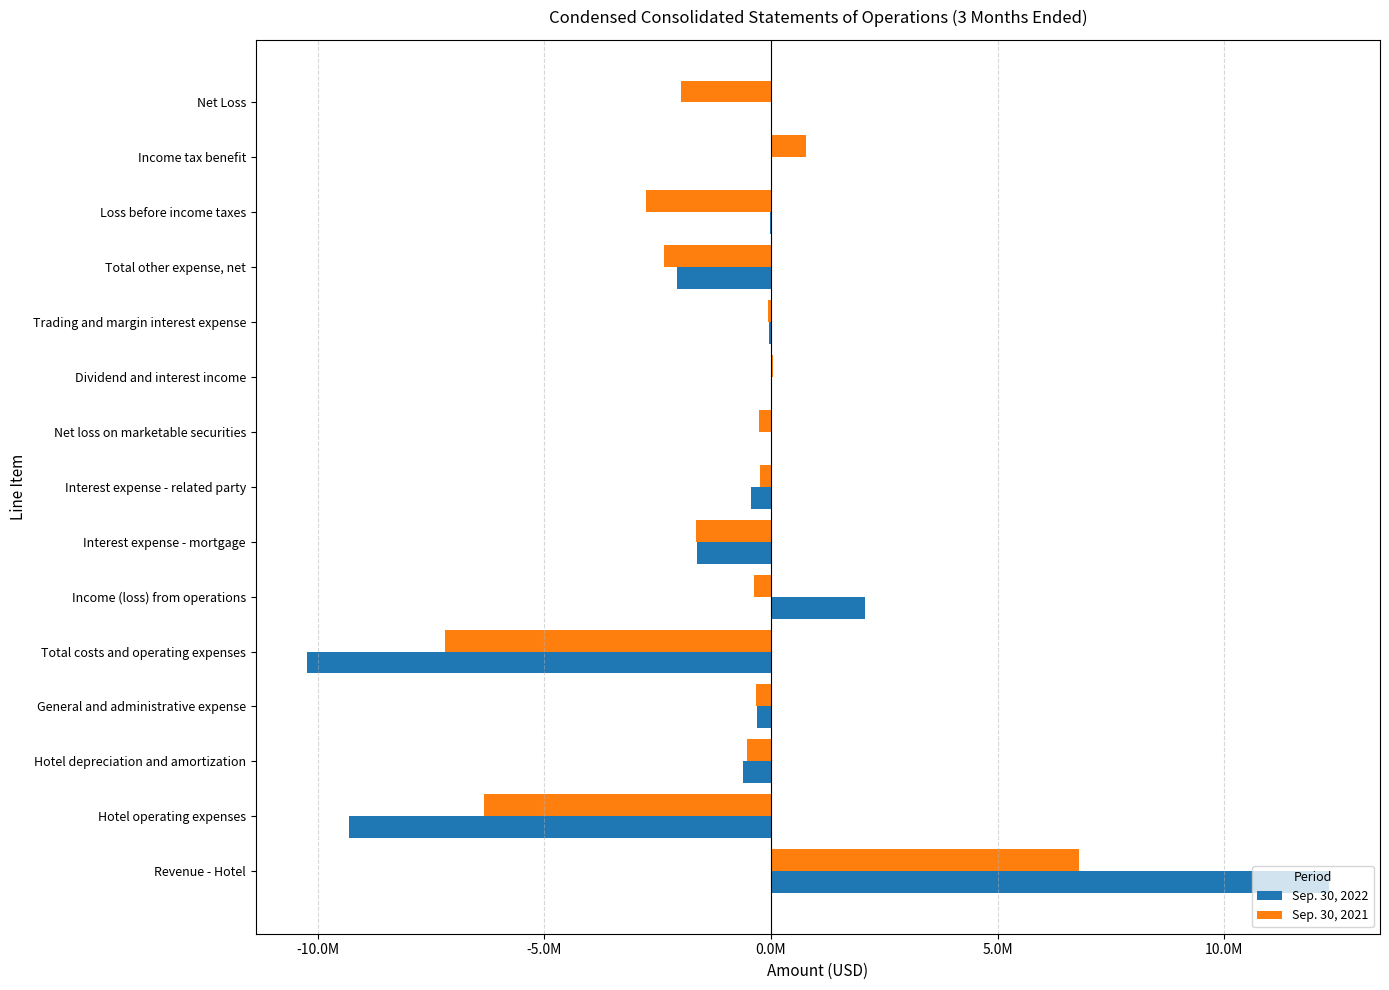

Rank the series by their average value, from highest to lowest.

Sep. 30, 2022, Sep. 30, 2021